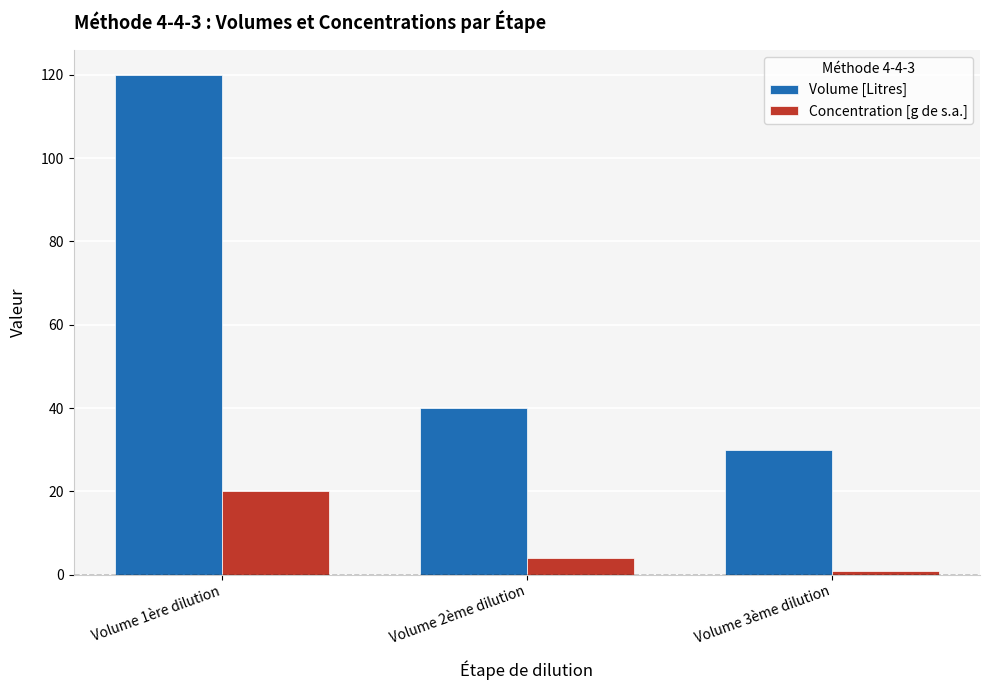

How many values in the Volume [Litres] series are below 40?

1